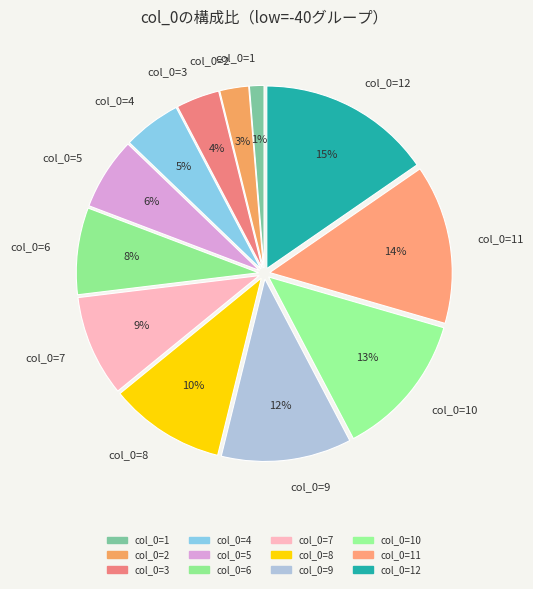

Does any single category account for the majority?

No